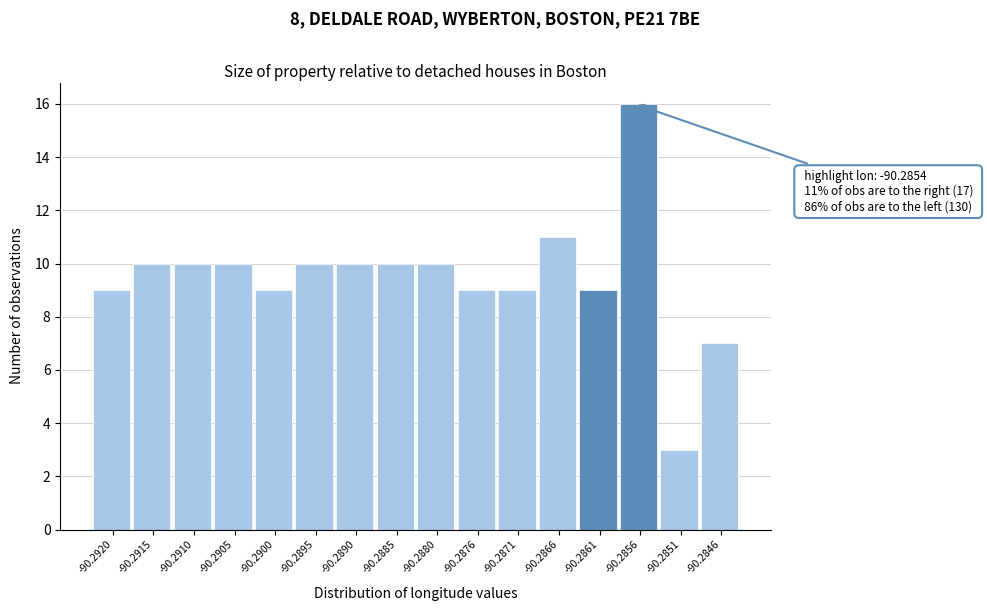

Reading left to right, list all the values displayed in this chart.

-90.2920=9	-90.2915=10	-90.2910=10	-90.2905=10	-90.2900=9	-90.2895=10	-90.2890=10	-90.2885=10	-90.2880=10	-90.2876=9	-90.2871=9	-90.2866=11	-90.2861=9	-90.2856=16	-90.2851=3	-90.2846=7